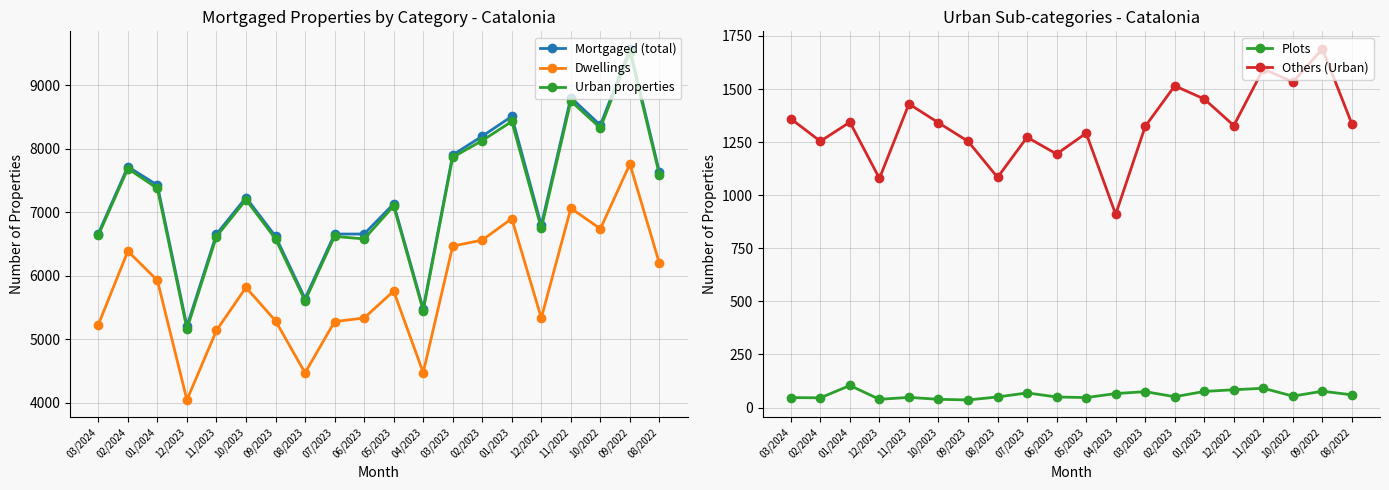

At which label is Dwellings closest to 5903?

01/2024